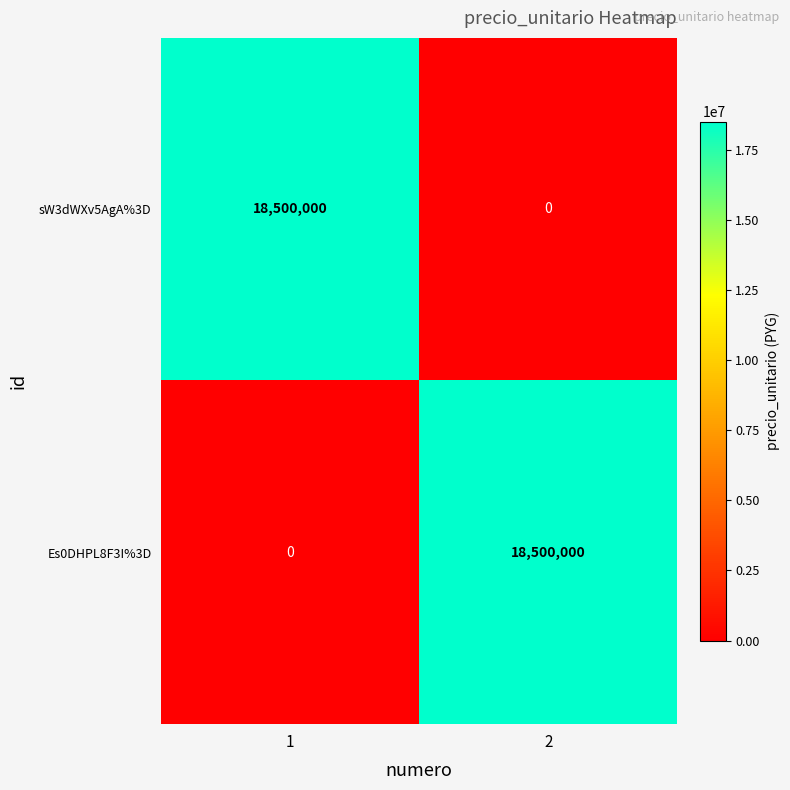

How many positive values does the sW3dWXv5AgA%3D series have?

1